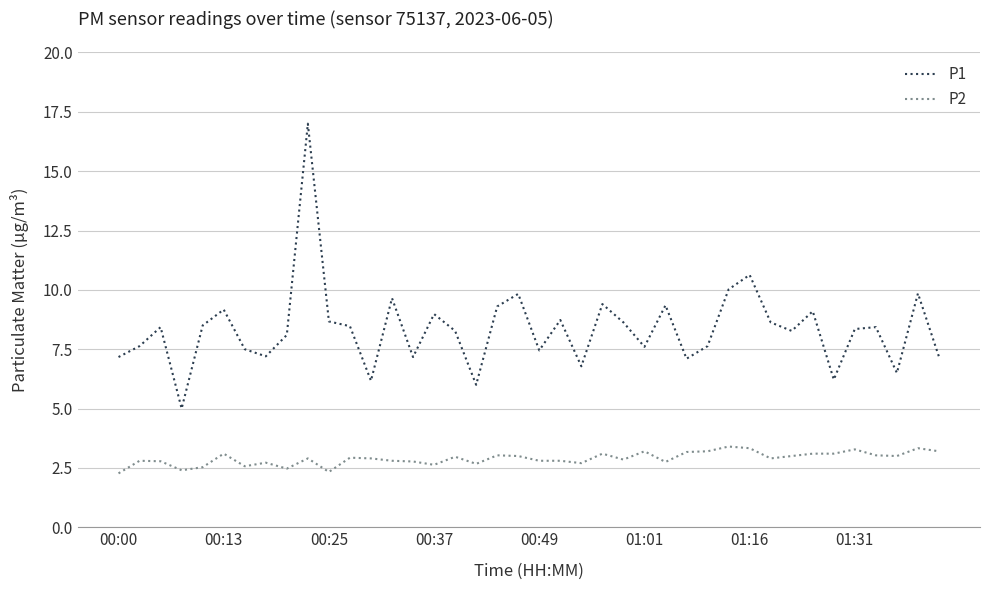

What is the difference between the maximum and second lowest values in the P2 series?

1.1